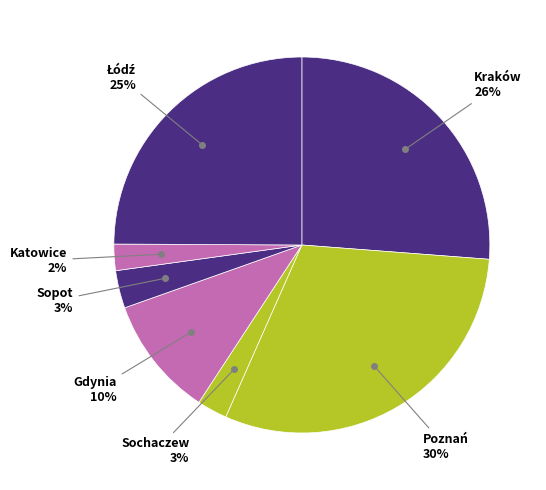

How many slices are in this pie chart?

7